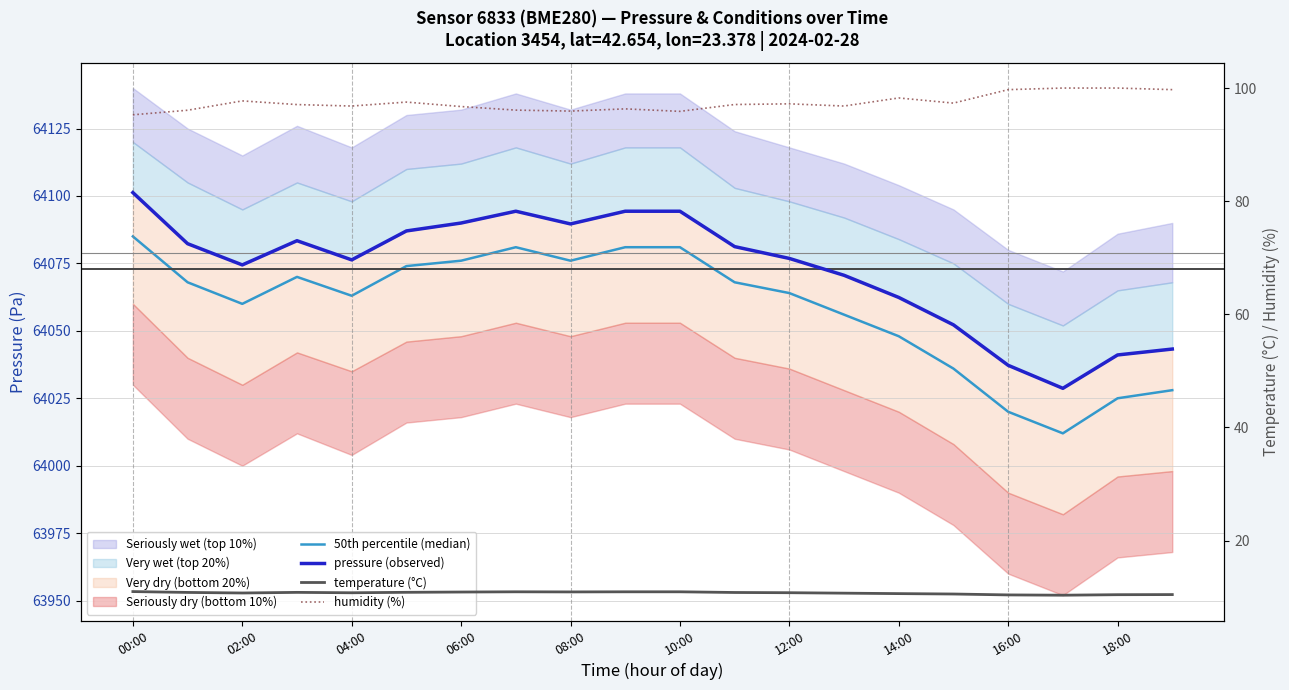

Rank the series at 02:00 from highest to lowest value.

pressure (observed), 50th percentile (median), humidity (%), temperature (°C)